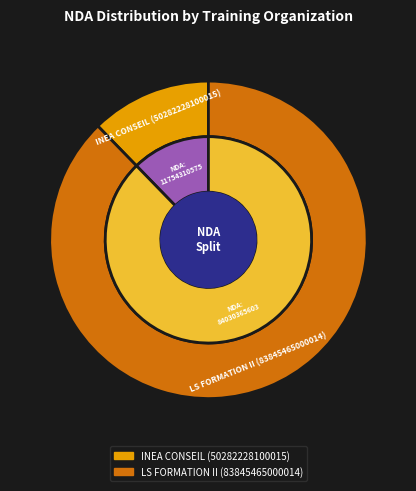

To the nearest percent, what portion does INEA CONSEIL (50282228100015) represent?

12%